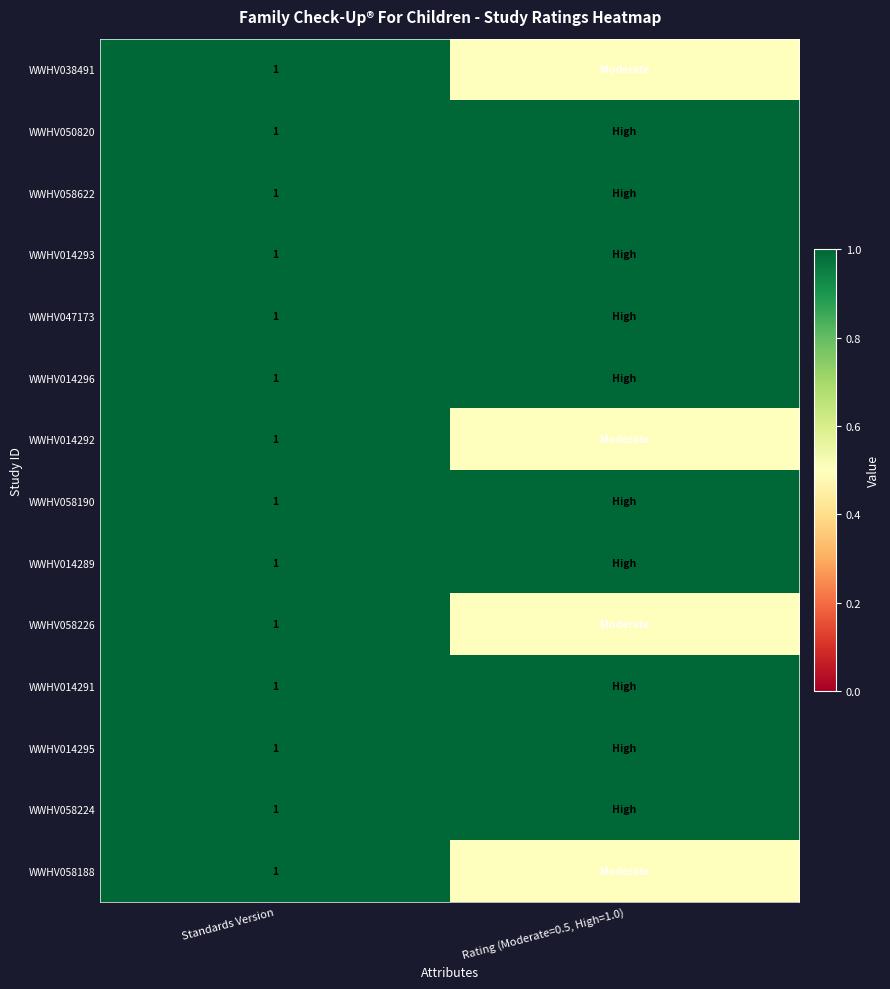

Between Rating (Moderate=0.5, High=1.0) and Standards Version, which is larger?

Standards Version